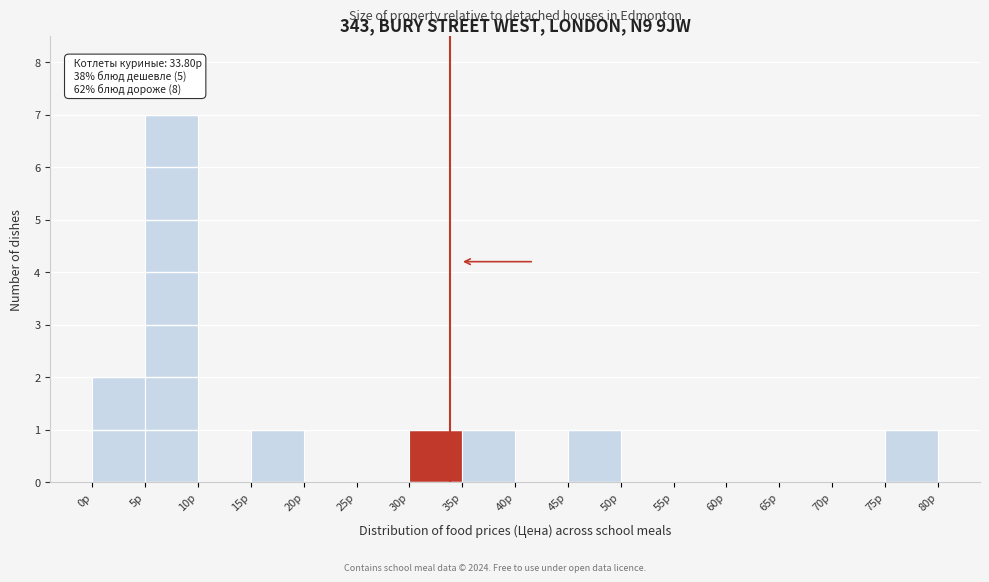

Over which range of the x-axis is the bar tallest?

5 to 10